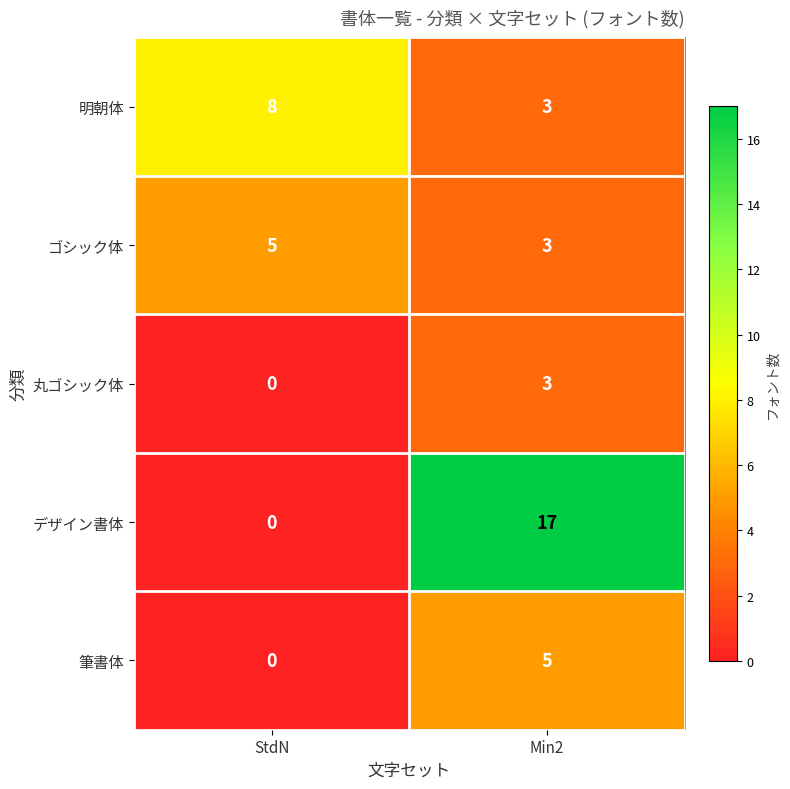

Where is 筆書体 nearest to the value 2?

StdN